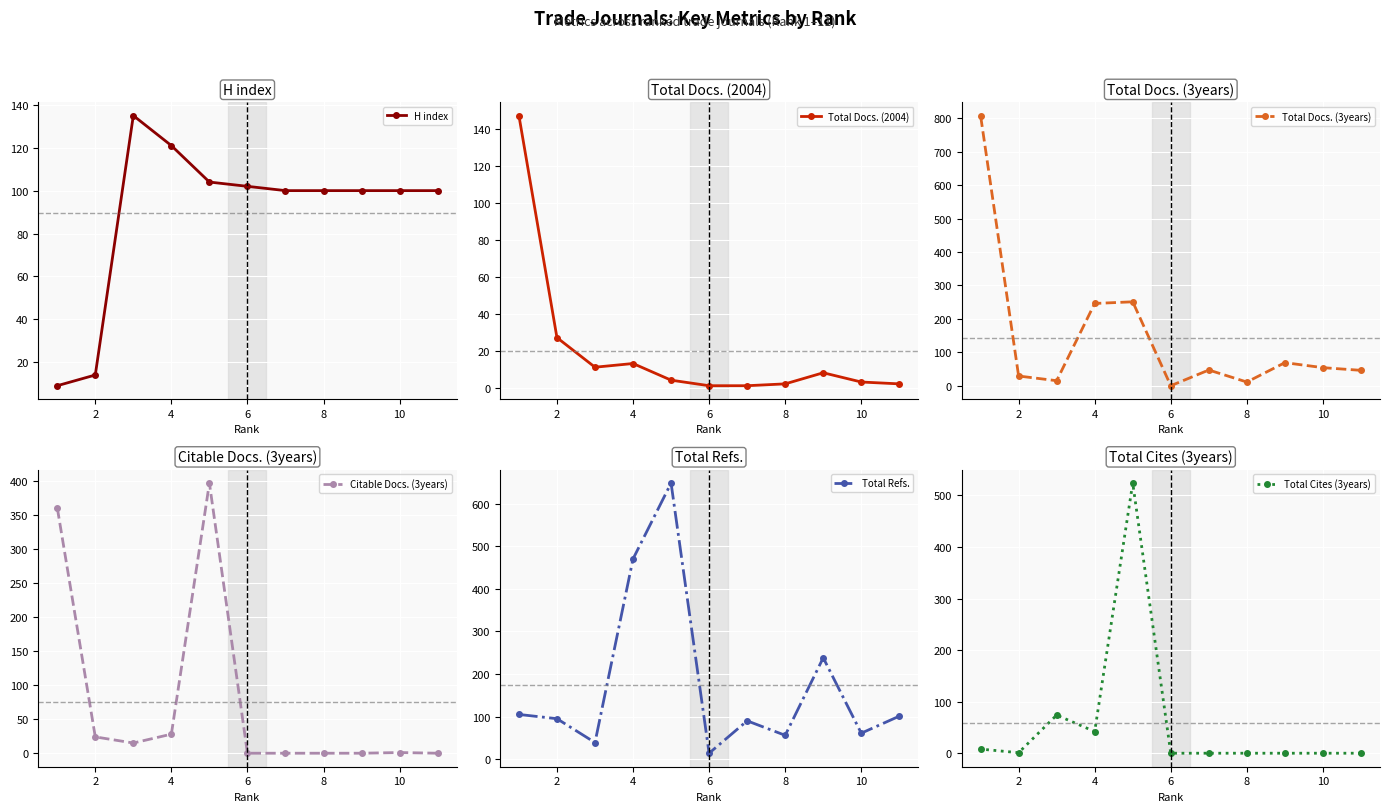

The value of H index at 10 is 168. True or false?

False